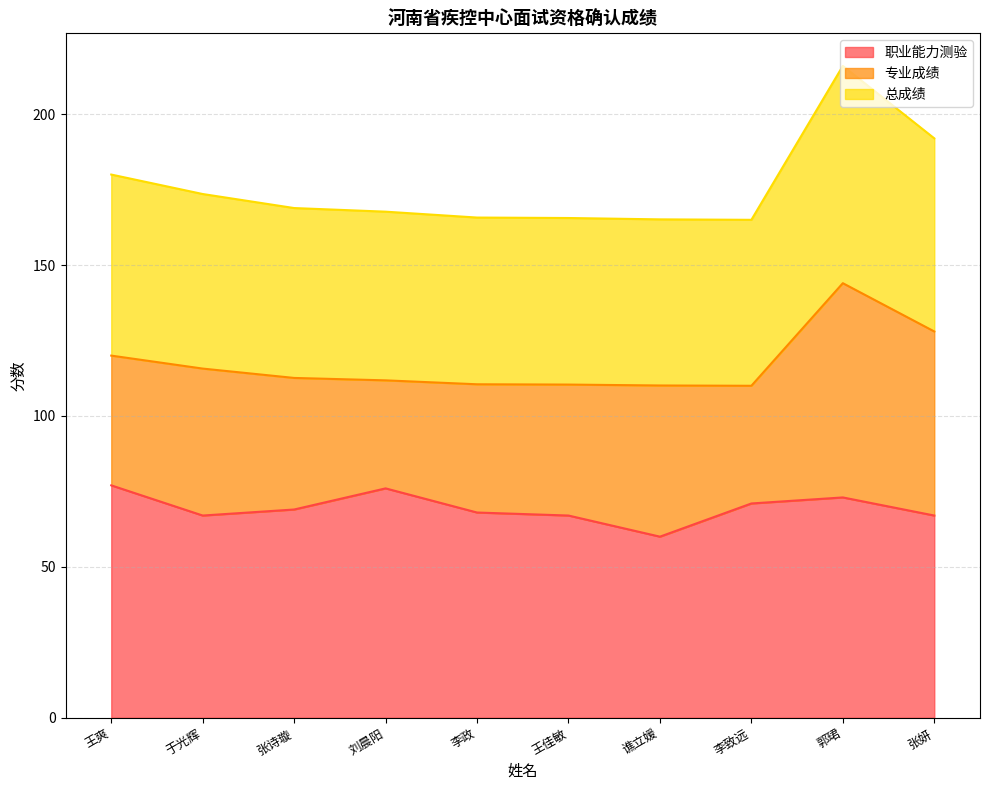

How many interior local valleys does the 职业能力测验 series have?

2